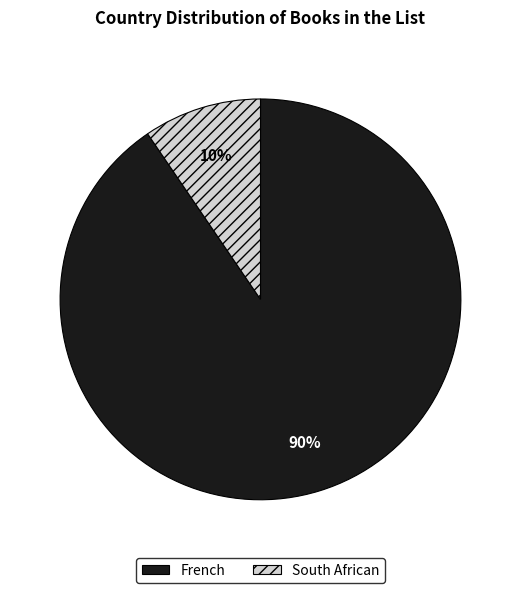

What is the largest slice in the pie chart?

French